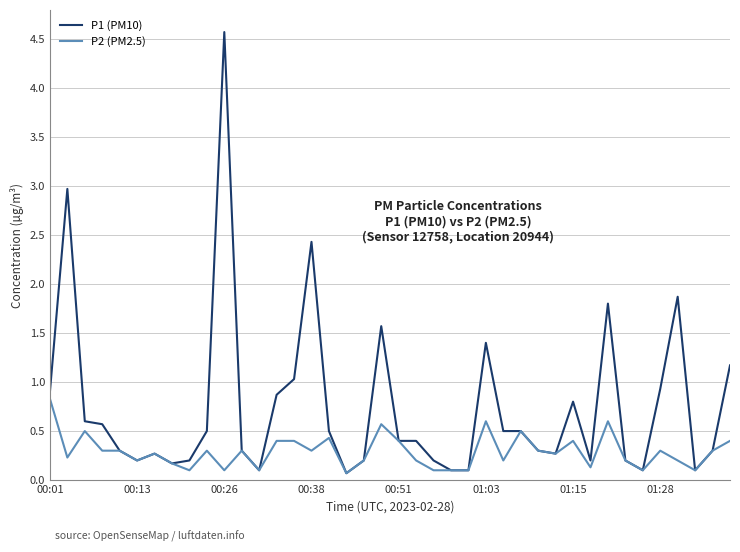

What is the maximum value for P2 (PM2.5)?

0.8